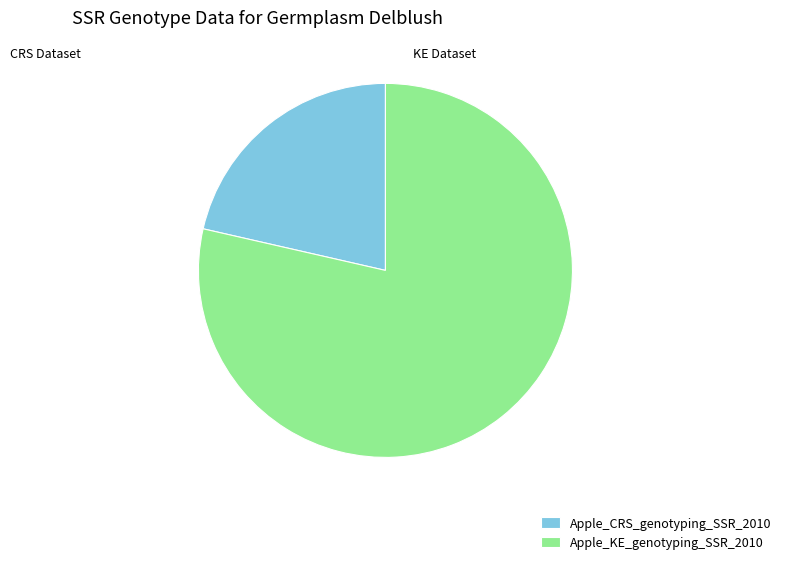

Do Apple_CRS_genotyping_SSR_2010 and Apple_KE_genotyping_SSR_2010 together represent more than half of the pie?

Yes